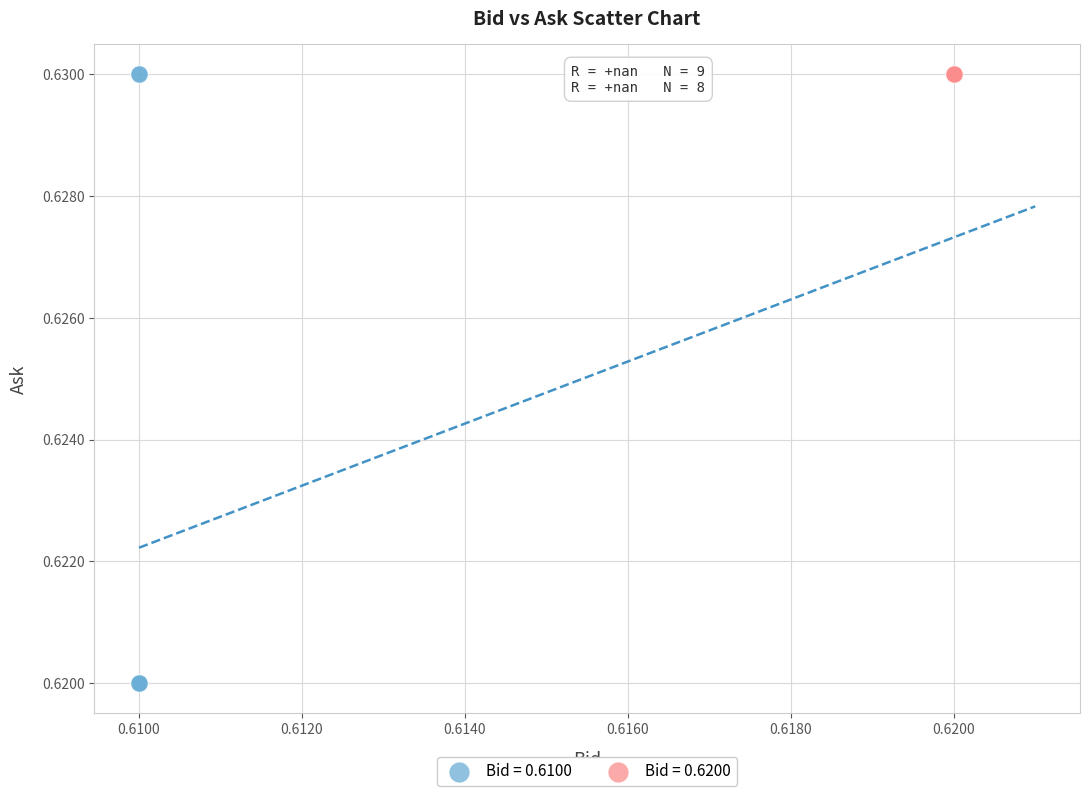

Which series reaches the minimum Y coordinate?

Bid = 0.6100